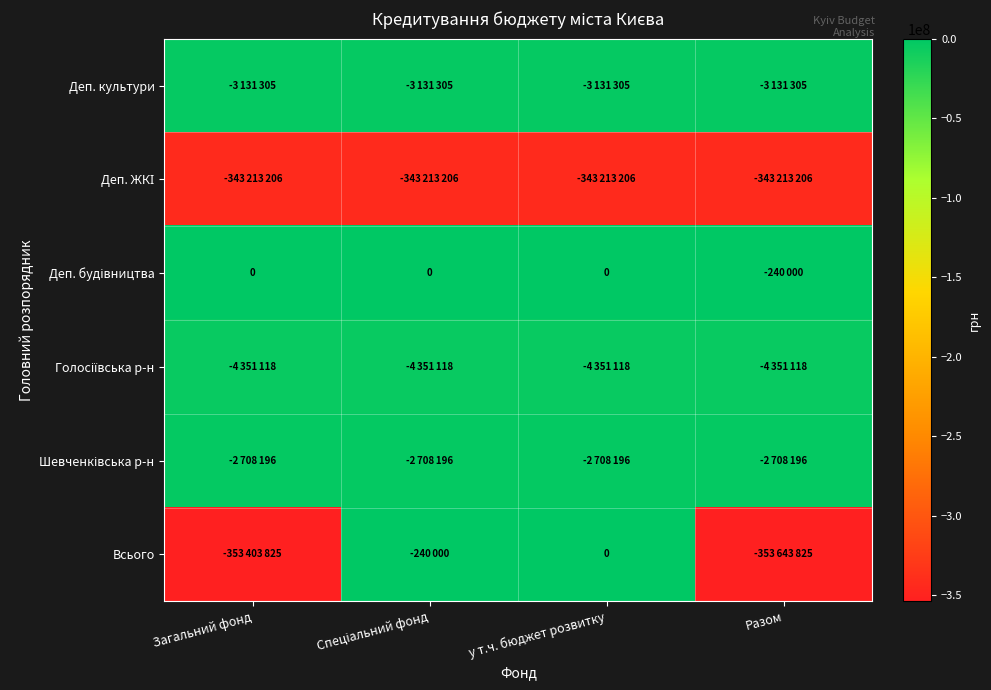

What is the average value of the Шевченківська р-н series?

-2708196